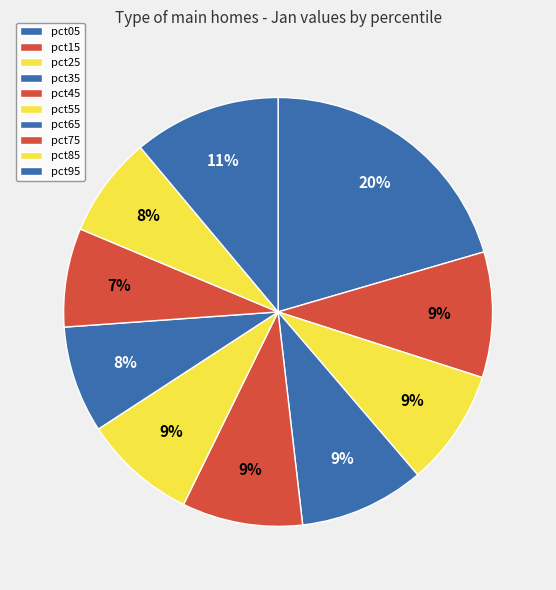

True or false: pct65 accounts for 17% of the total.

False